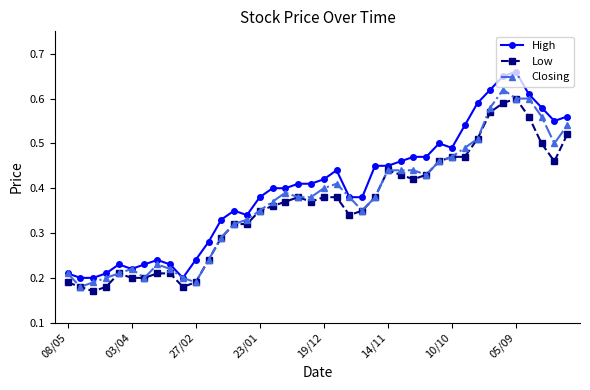

How many High values are between 0 and 1?

40